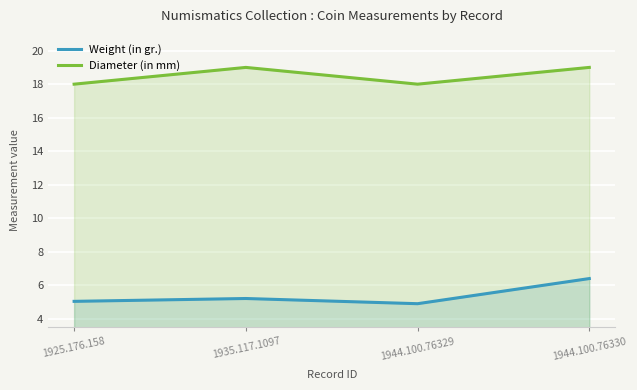

Reading left to right, list all the values displayed in this chart.

Weight (in gr.): 1925.176.158=5.0	1935.117.1097=5.2	1944.100.76329=4.9	1944.100.76330=6.4
Diameter (in mm): 1925.176.158=18.0	1935.117.1097=19.0	1944.100.76329=18.0	1944.100.76330=19.0